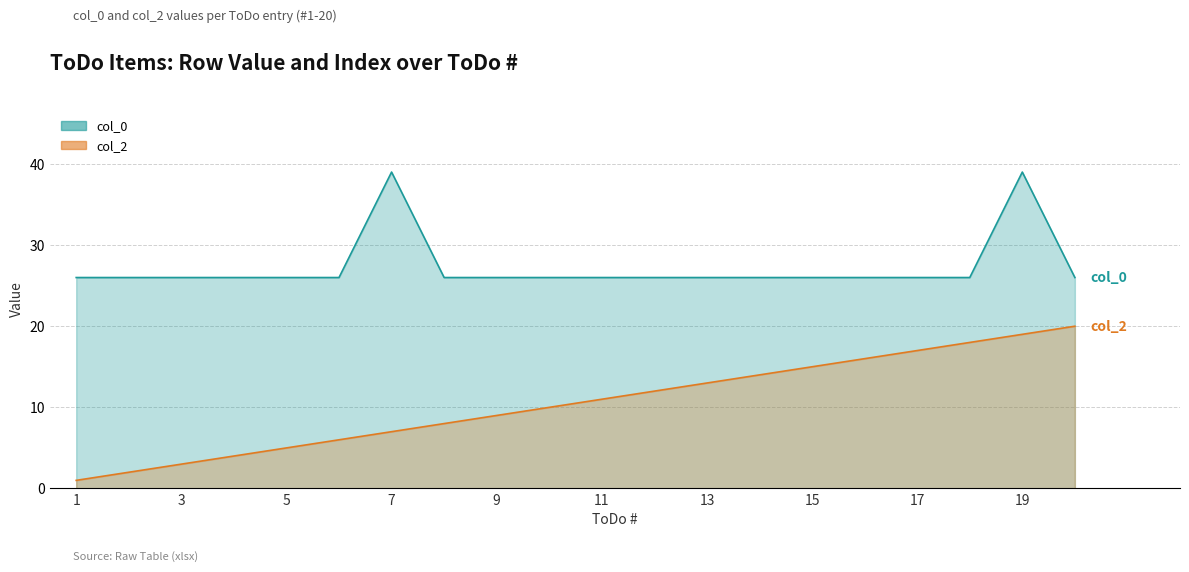

The col_2 series shows 9 at 18. True or false?

False